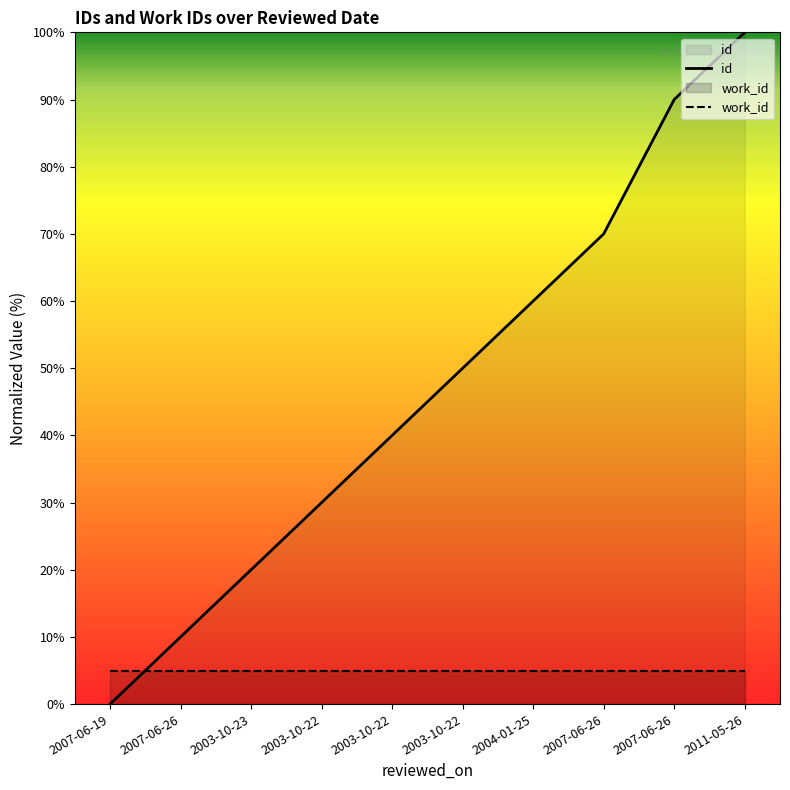

What is the label of the 7th point from the left?

2004-01-25